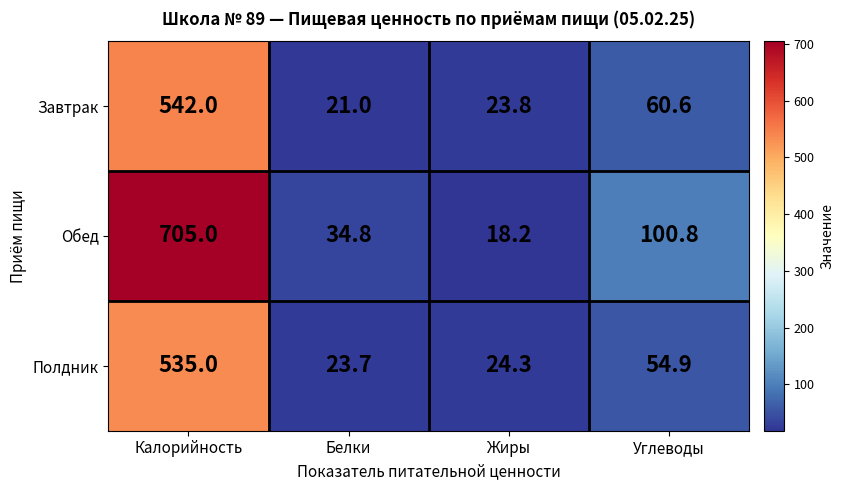

What is the greatest value displayed?

705.0